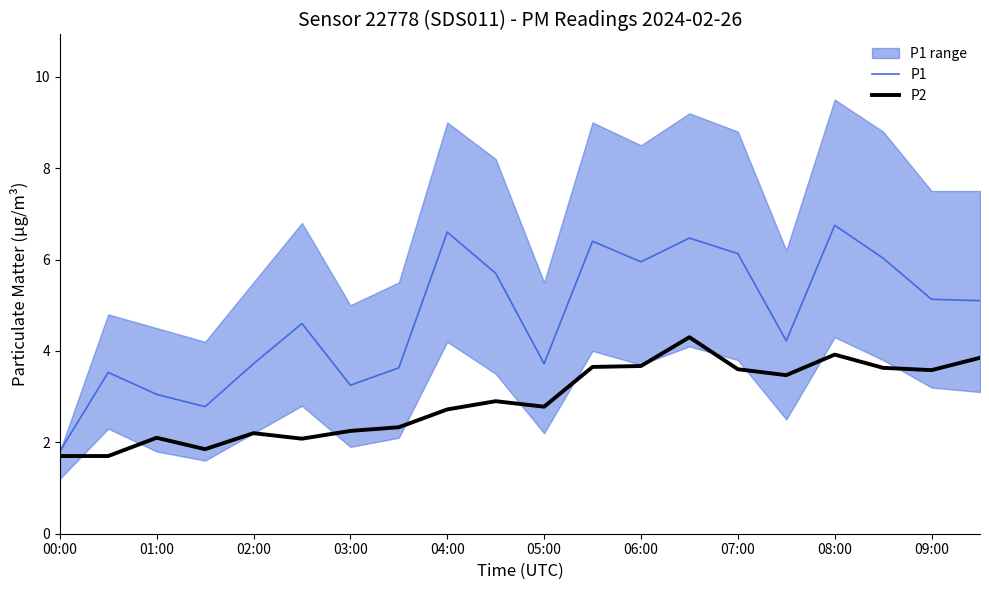

Which series has the largest total across all categories?

P1